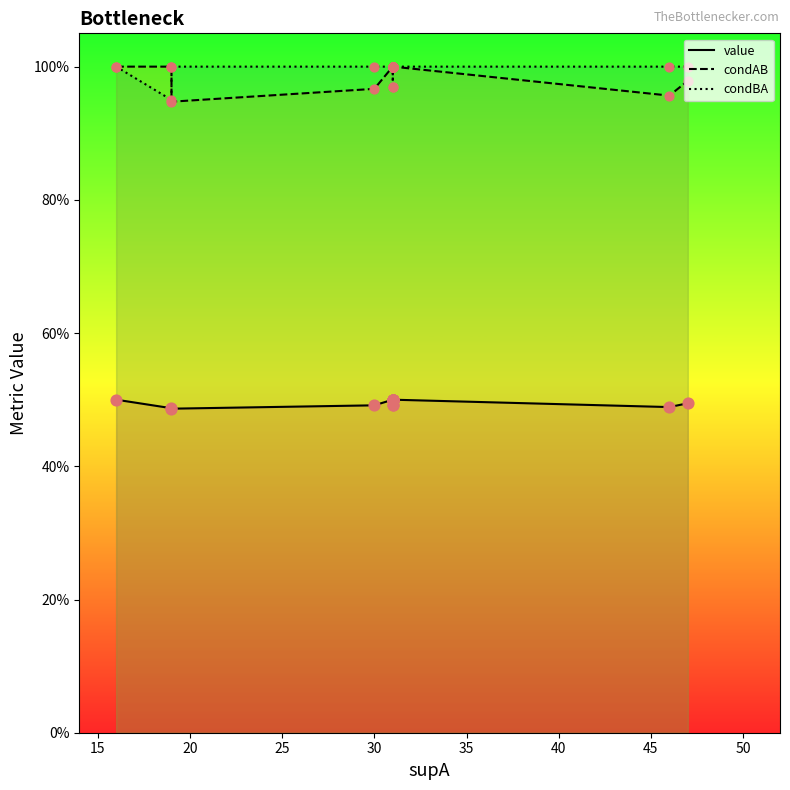

What are all the series names shown in the legend?

value, condAB, condBA